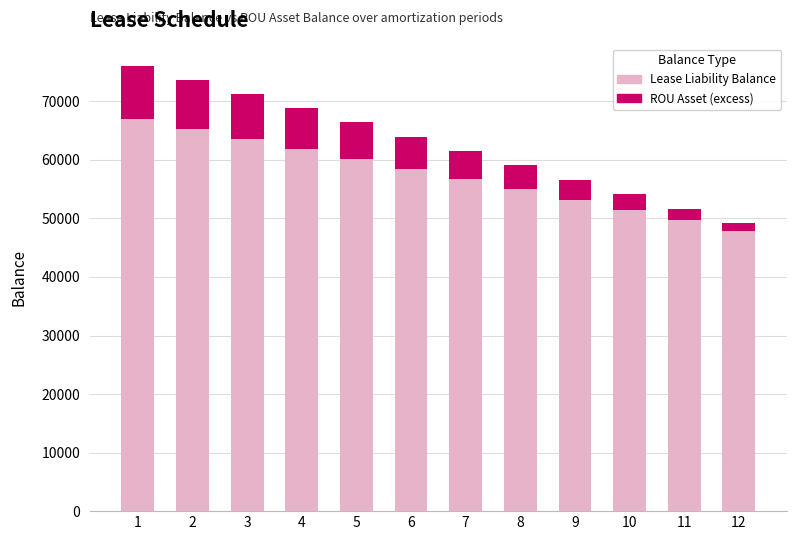

What is the total value across all series at 3?

71237.8